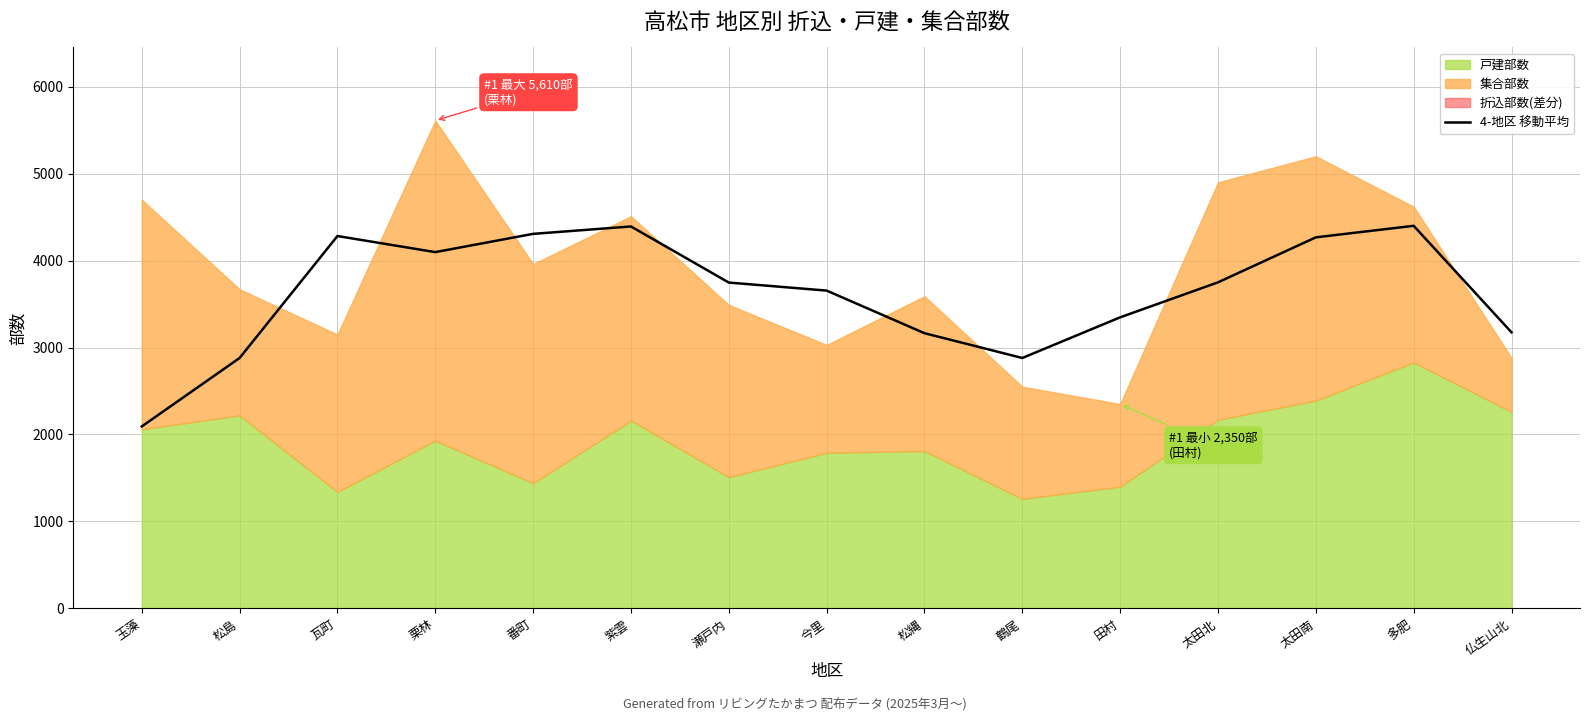

Count the number of values greater than 3747.

8